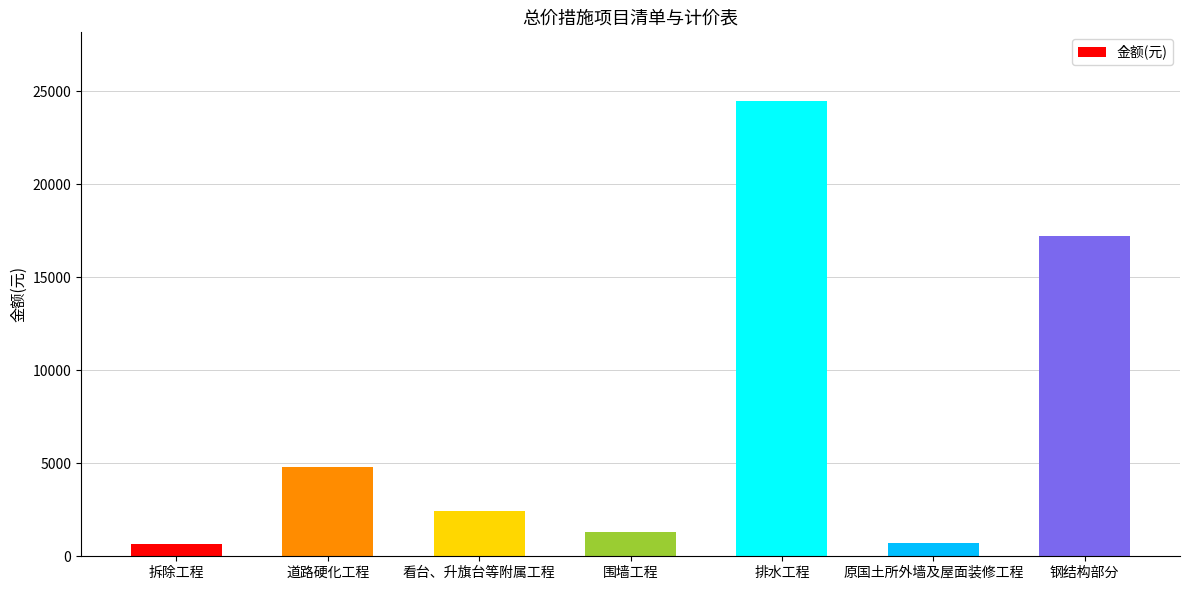

What is the difference between the second highest and second lowest values?

16488.6